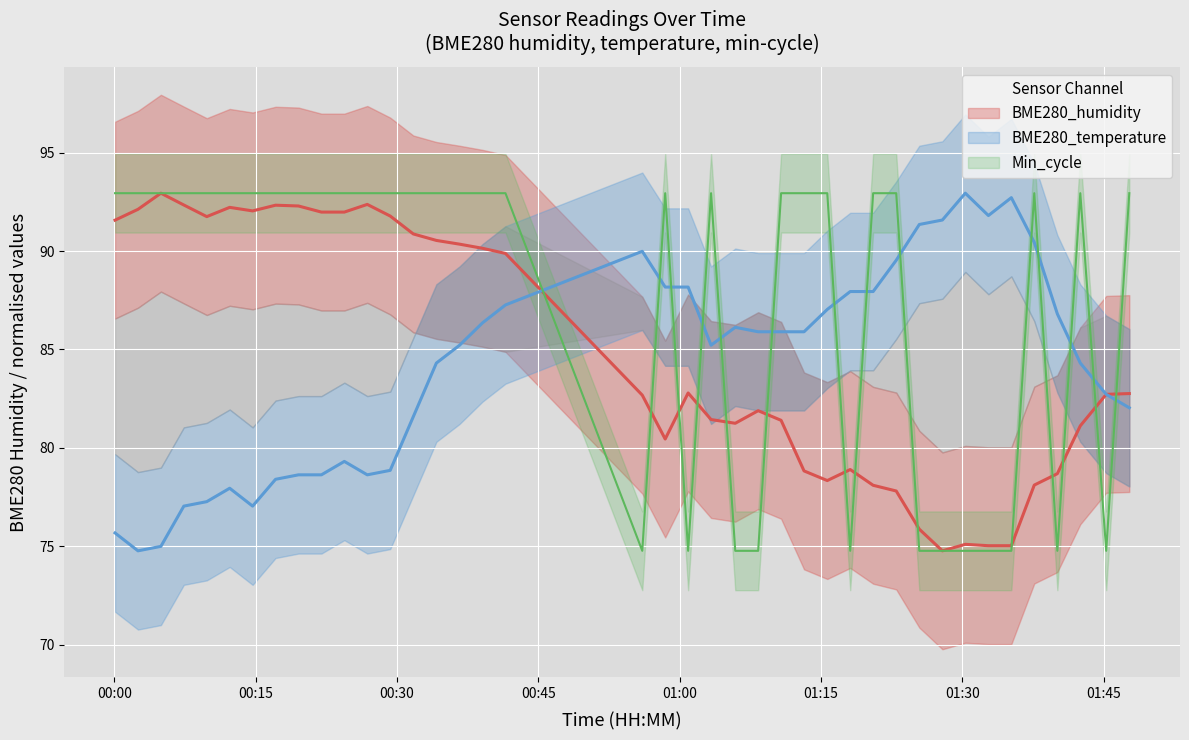

What is the sum of all BME280_humidity values?

3392.6